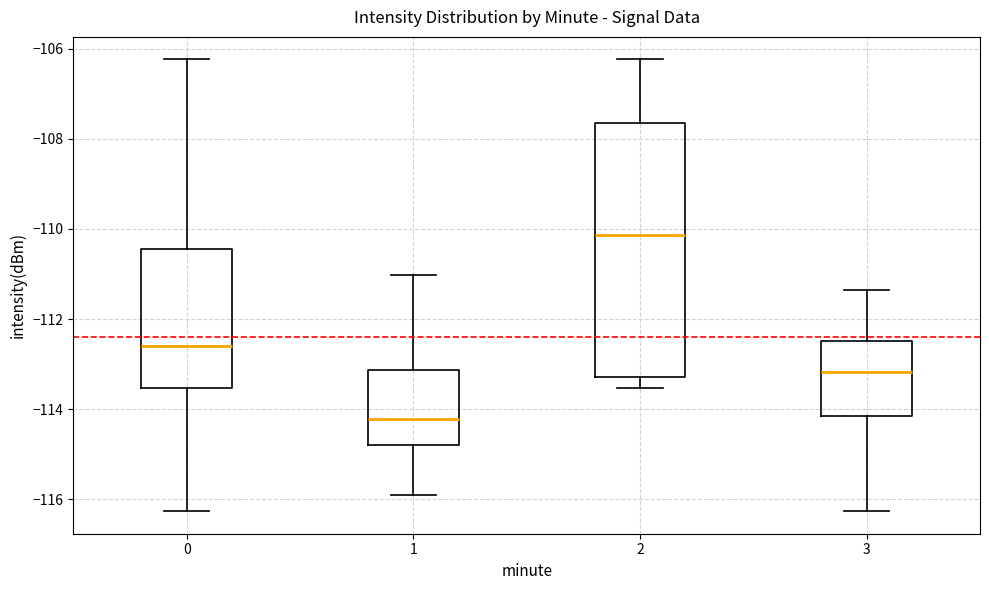

Reading left to right, read every box against the y-axis: the position of its median line, the range the box covers, and the ends of its whiskers. The values are not printed on the chart, so give them approximately, as read against the axis.

0: median -112.6, box -113.6 to -110.4, whiskers -116.2 to -106.2
1: median -114.2, box -114.8 to -113.2, whiskers -116.0 to -111.0
2: median -110.2, box -113.2 to -107.6, whiskers -113.6 to -106.2
3: median -113.2, box -114.2 to -112.4, whiskers -116.2 to -111.4